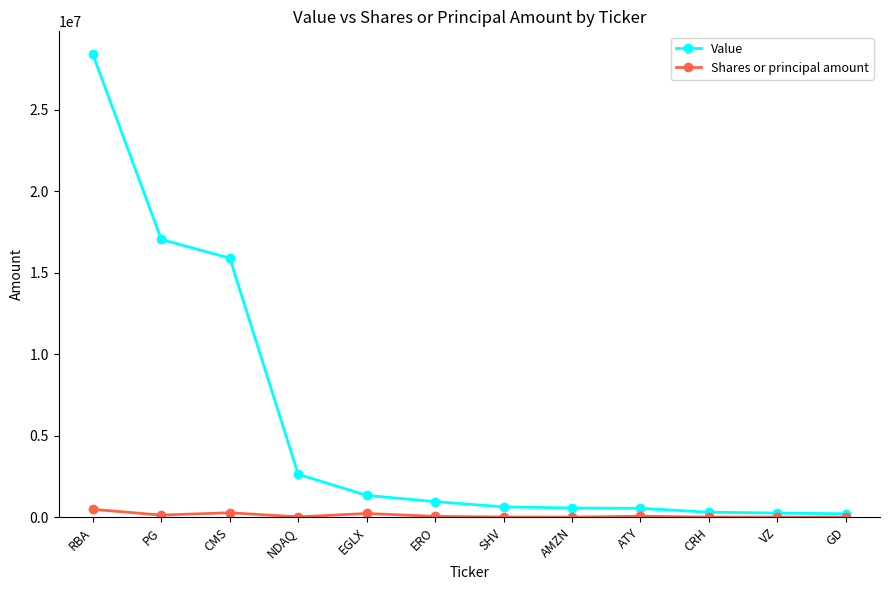

Which series has the largest total across all categories?

Value